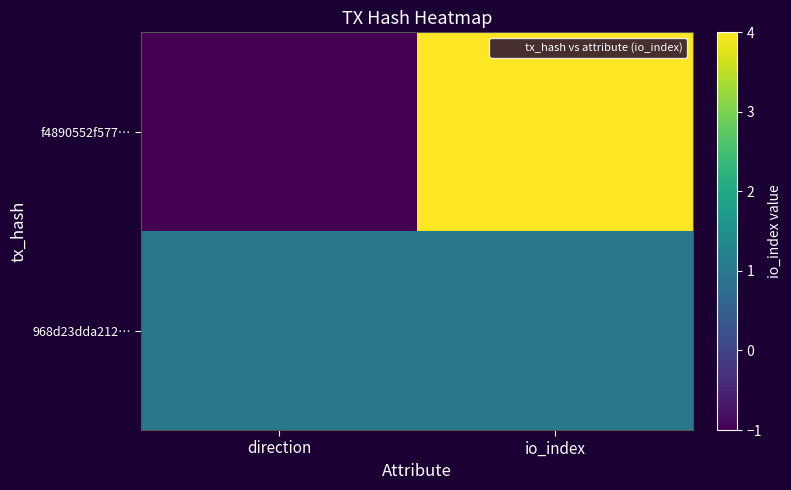

Reading left to right, transcribe all the data shown in this chart.

f4890552f577…: direction=-1	io_index=4
968d23dda212…: direction=1	io_index=1